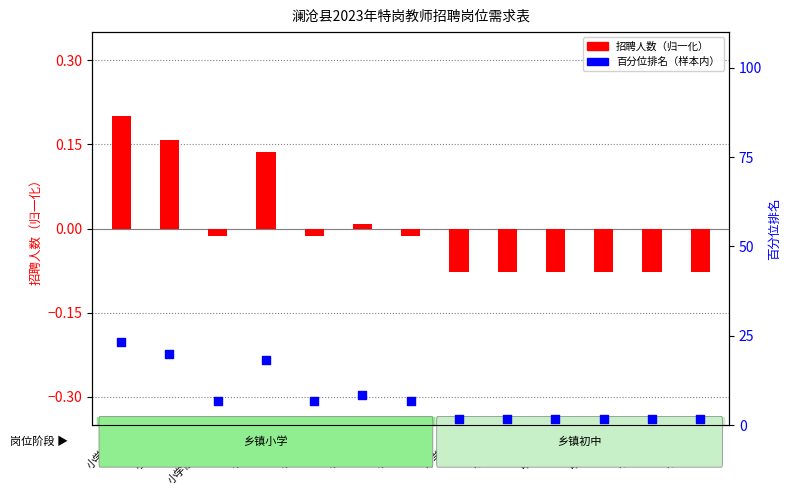

At which category is the sum across all series the highest?

小学语文